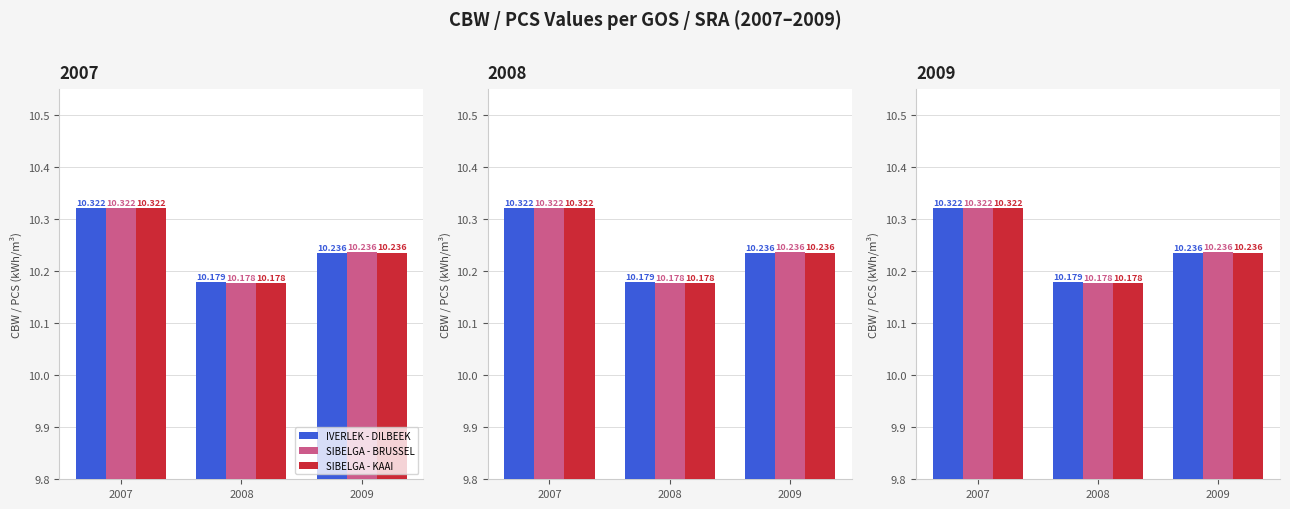

Is the value of SIBELGA - BRUSSEL at 2008 greater than the value of SIBELGA - KAAI at 2009?

No